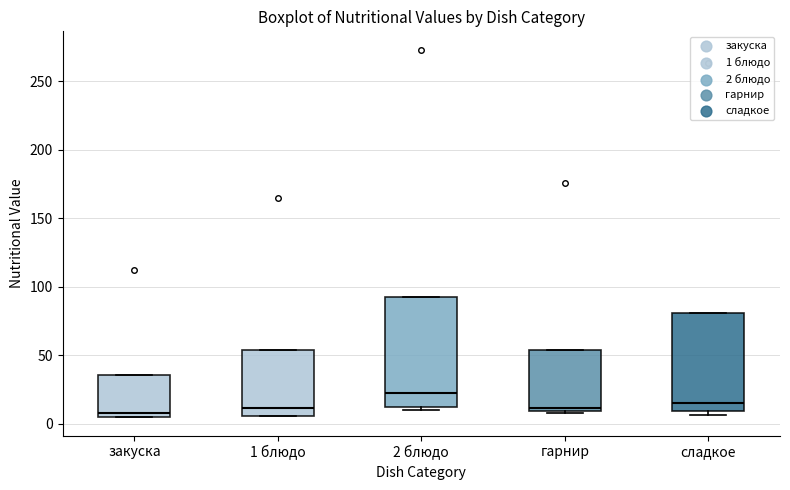

Where does the median line of the box for сладкое sit on the y-axis? The values are not printed on the chart, so give them approximately, as read against the axis.

15